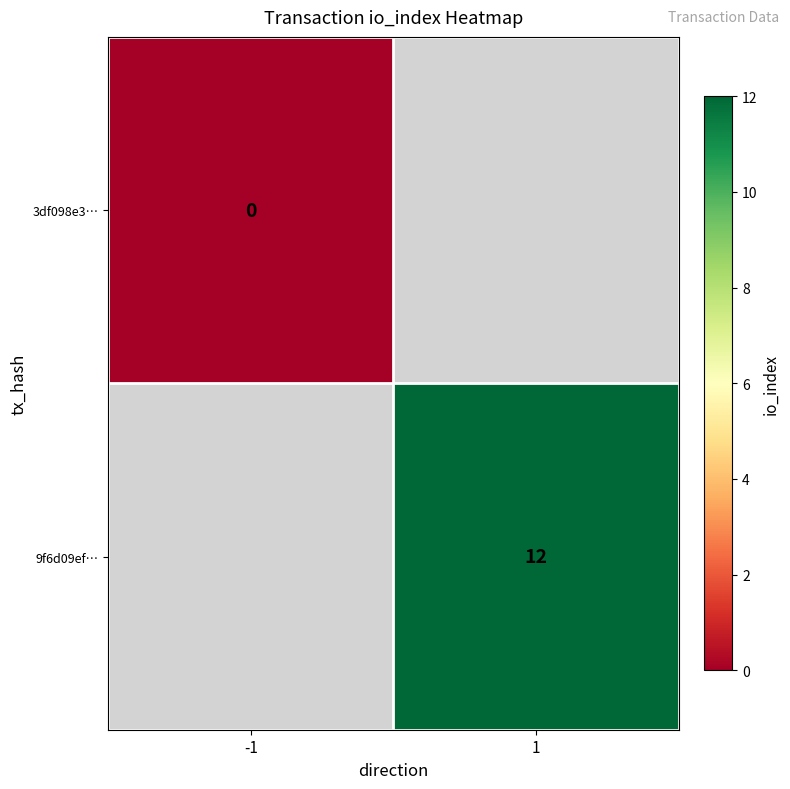

Is it true that 9f6d09ef… equals 16.9 at 1?

False